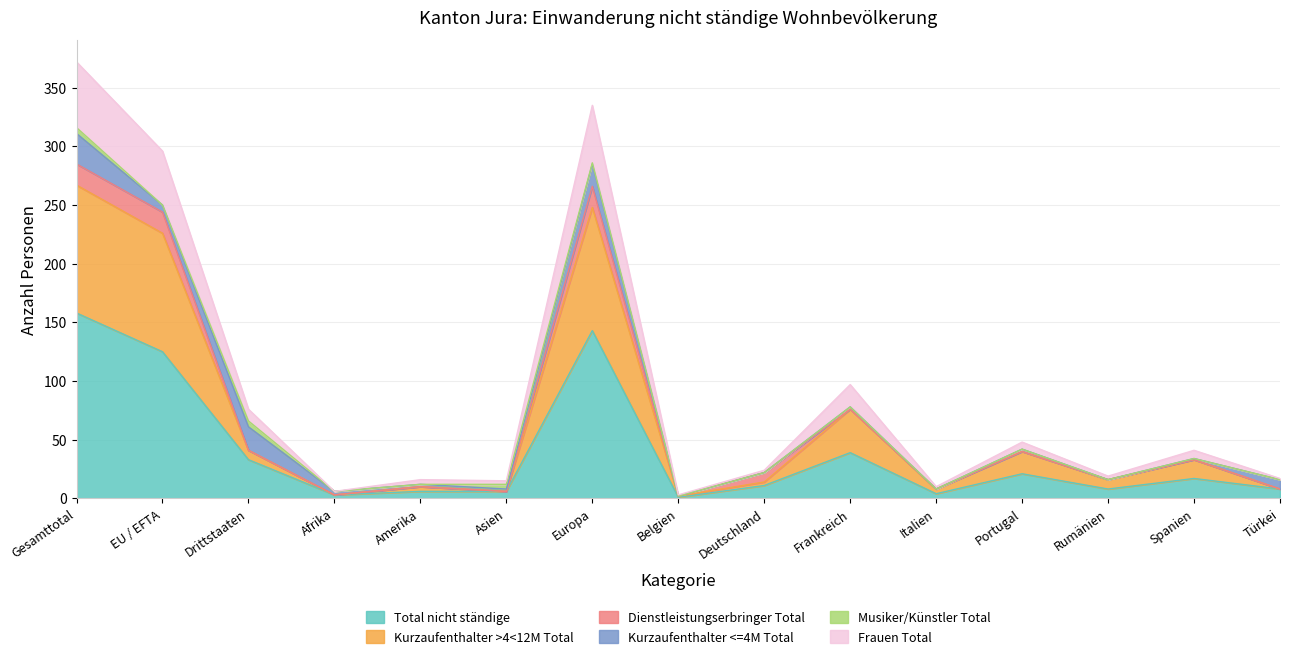

Does the chart display data point markers on the line(s)?

No